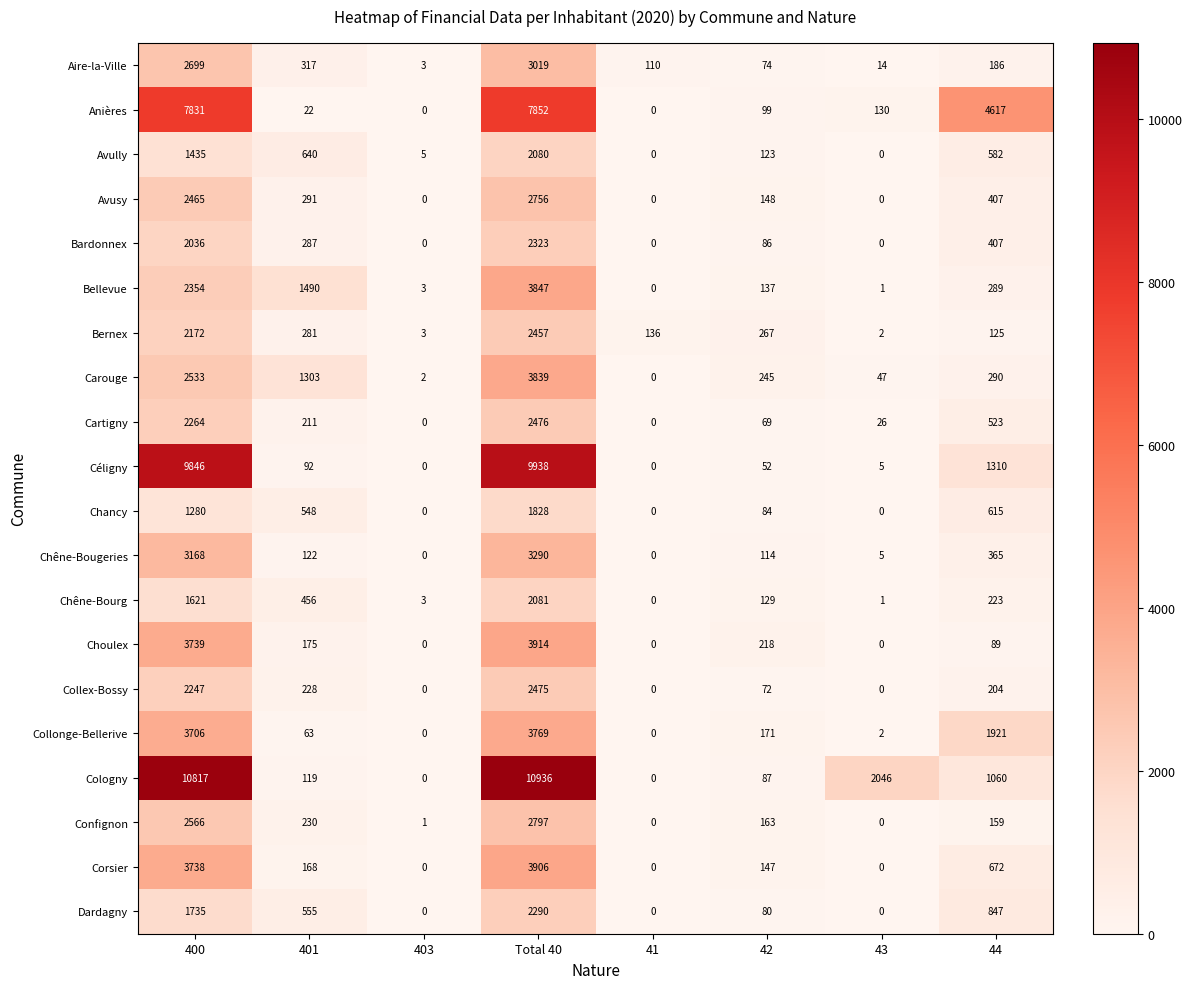

True or false: Dardagny has a value of 1386 at 41.

False